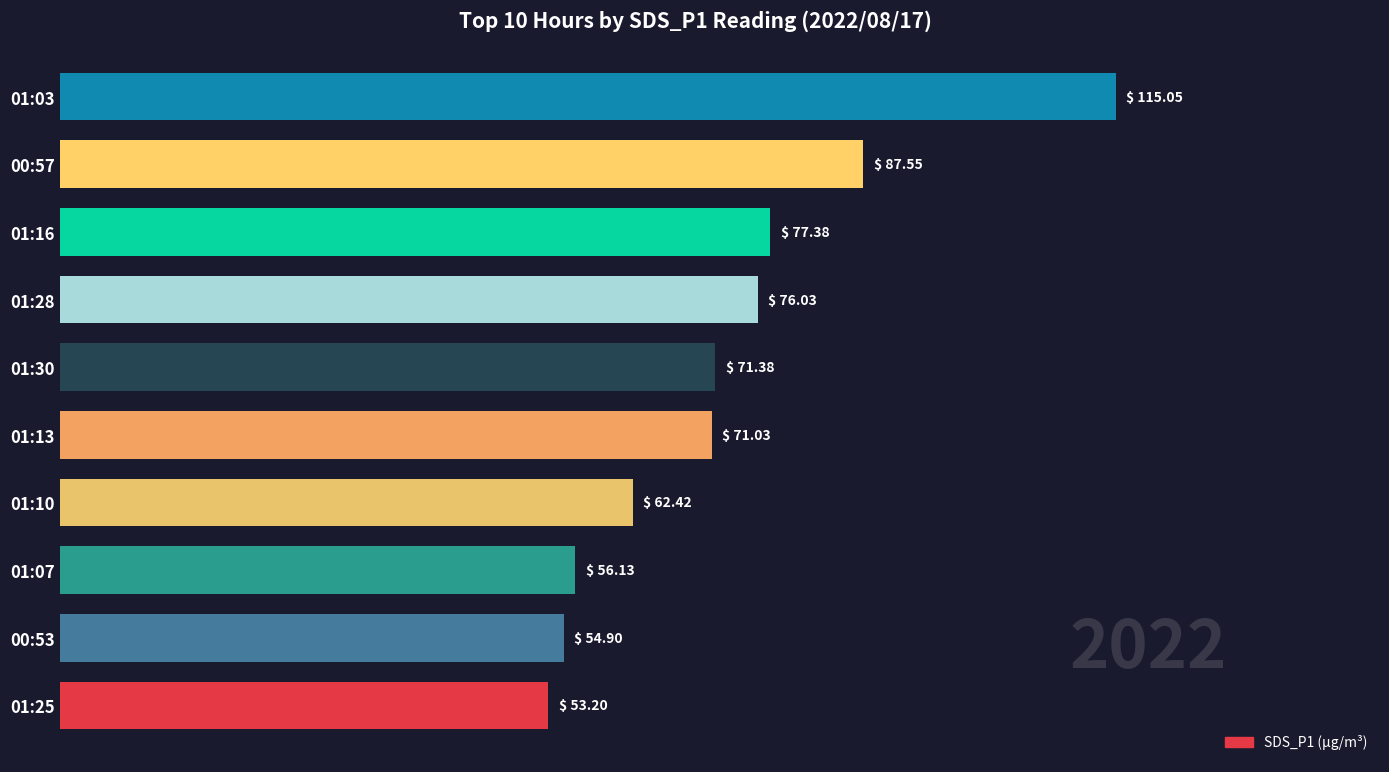

What is the minimum value shown in the chart?

53.2